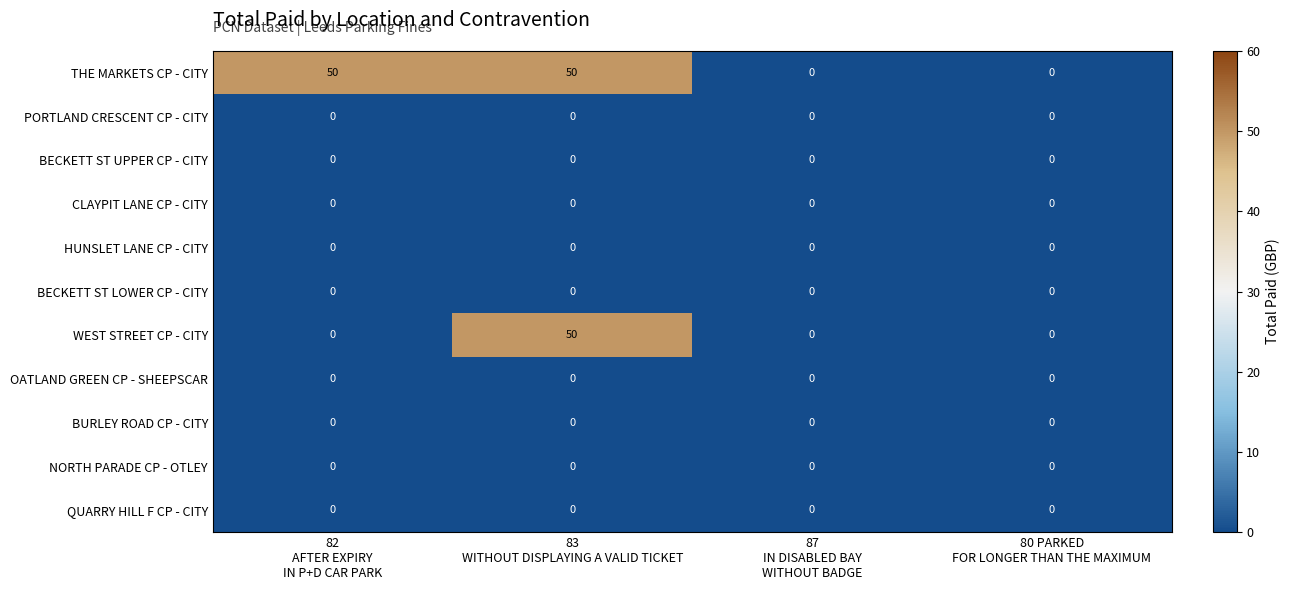

At how many categories does at least one series exceed 10?

2